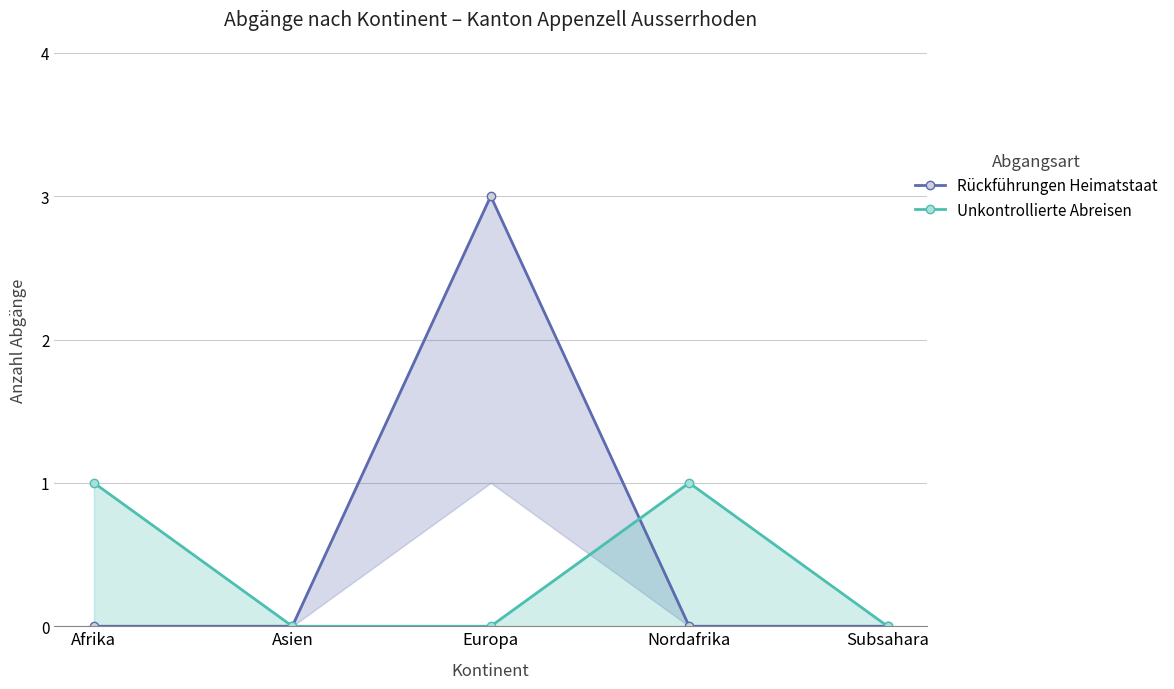

True or false: Unkontrollierte Abreisen has a value of 1 at Nordafrika.

True